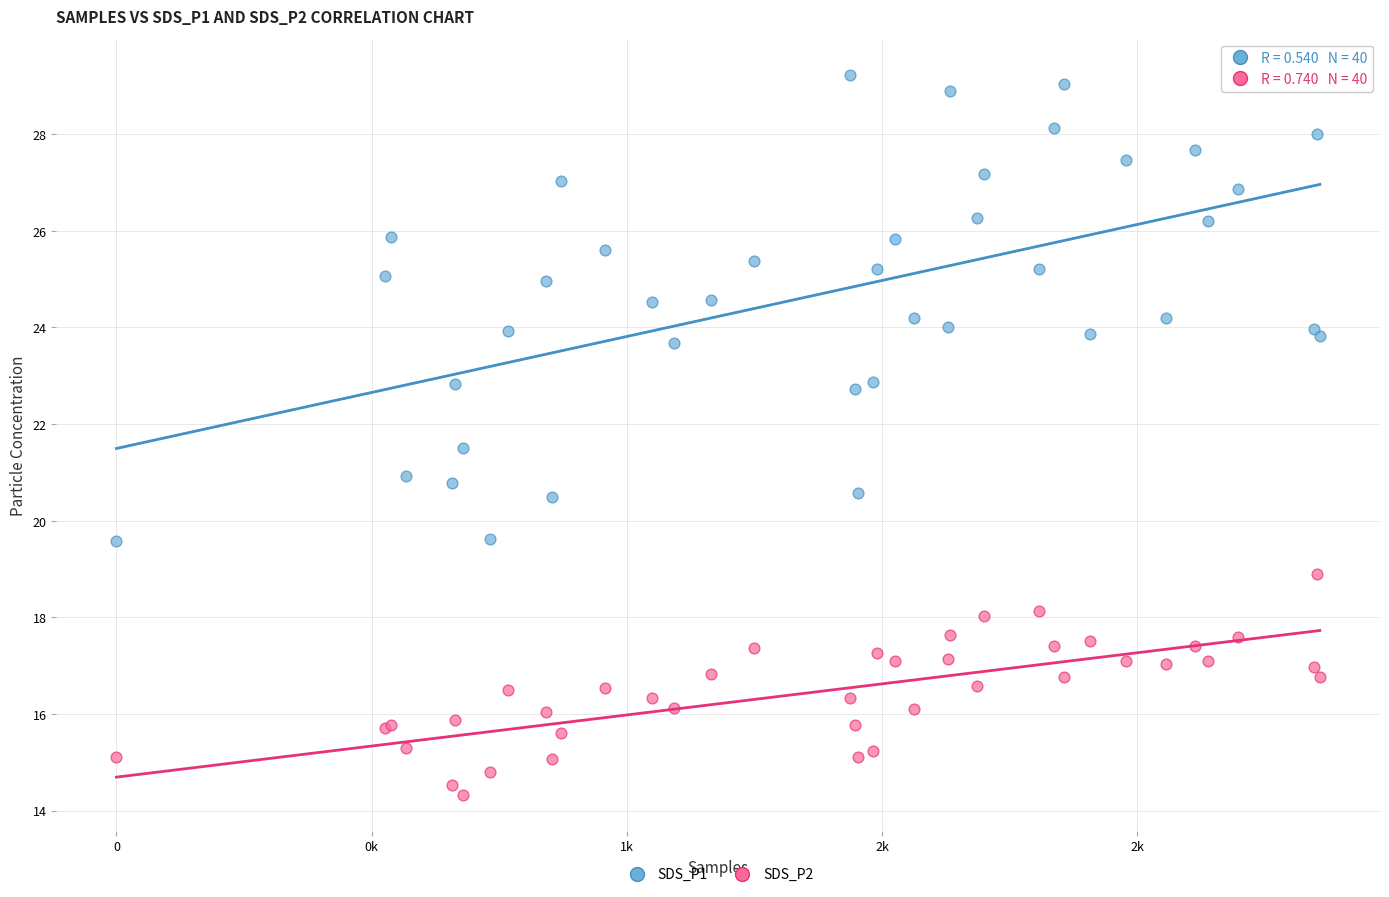

What is the X range (max minus min) for the scatter plot?

2358.0